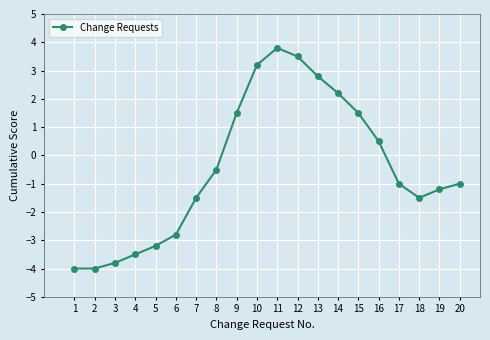

True or false: there are more than 2 points higher than both neighbors.

False